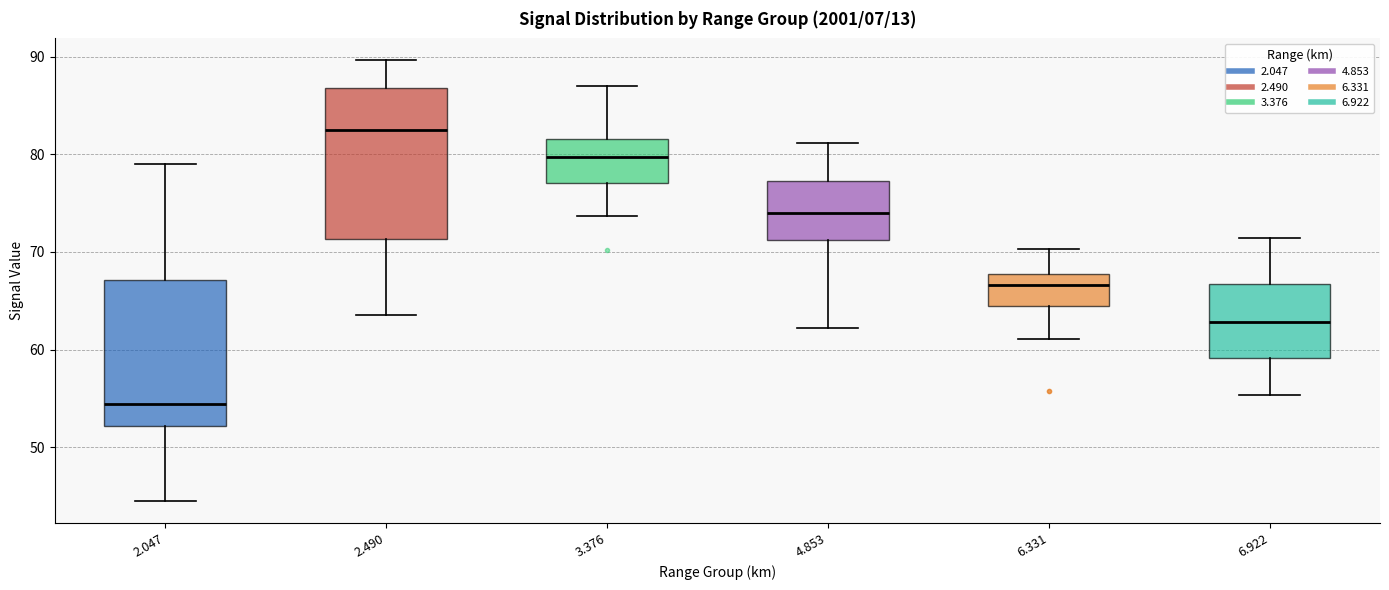

Where does the median line of the box at x = 3.376 sit on the y-axis? The values are not printed on the chart, so give them approximately, as read against the axis.

80